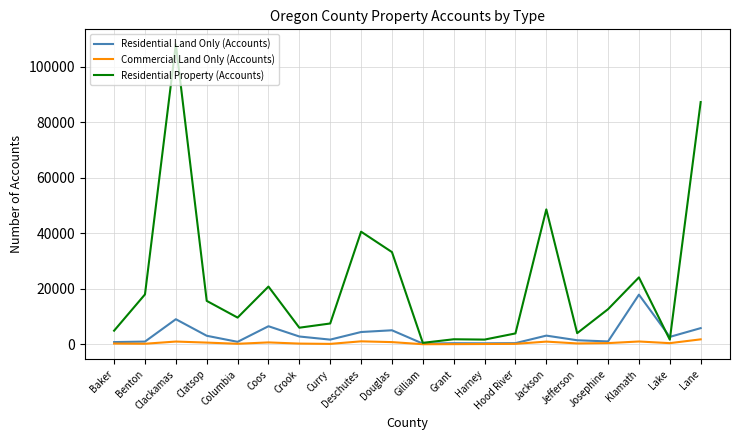

What is the difference between the maximum and minimum values in the Residential Property (Accounts) series?

107610